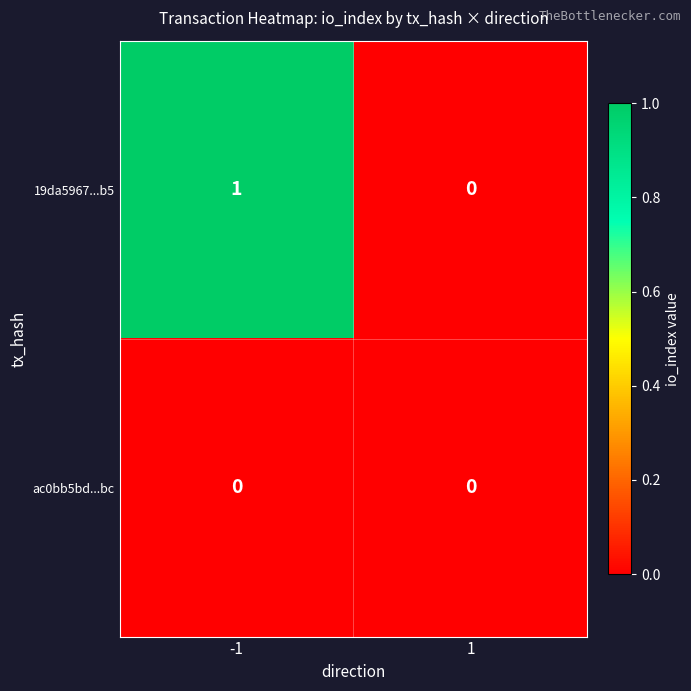

What is the greatest value displayed?

1